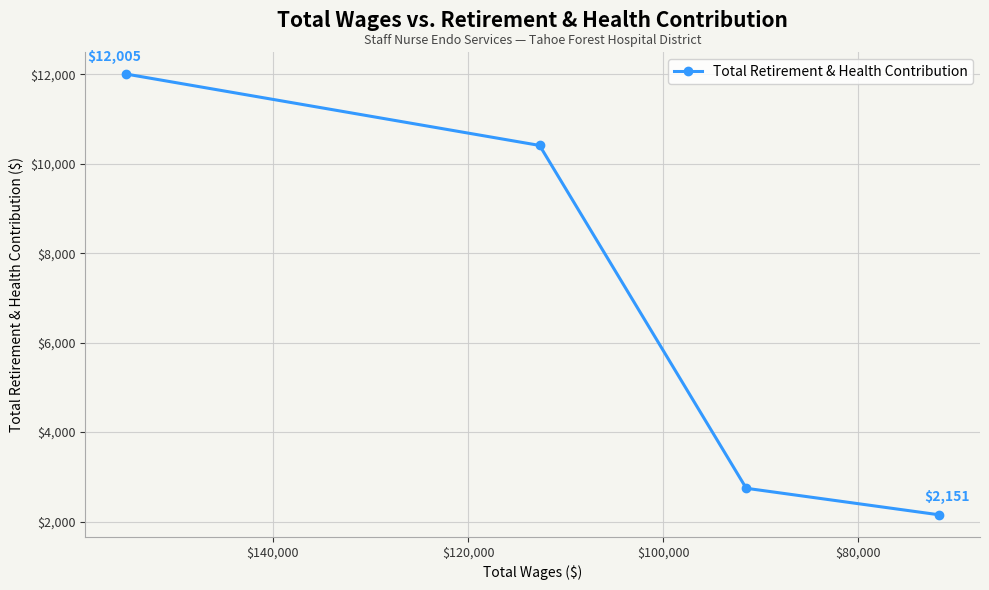

How many lines are shown in the chart?

1